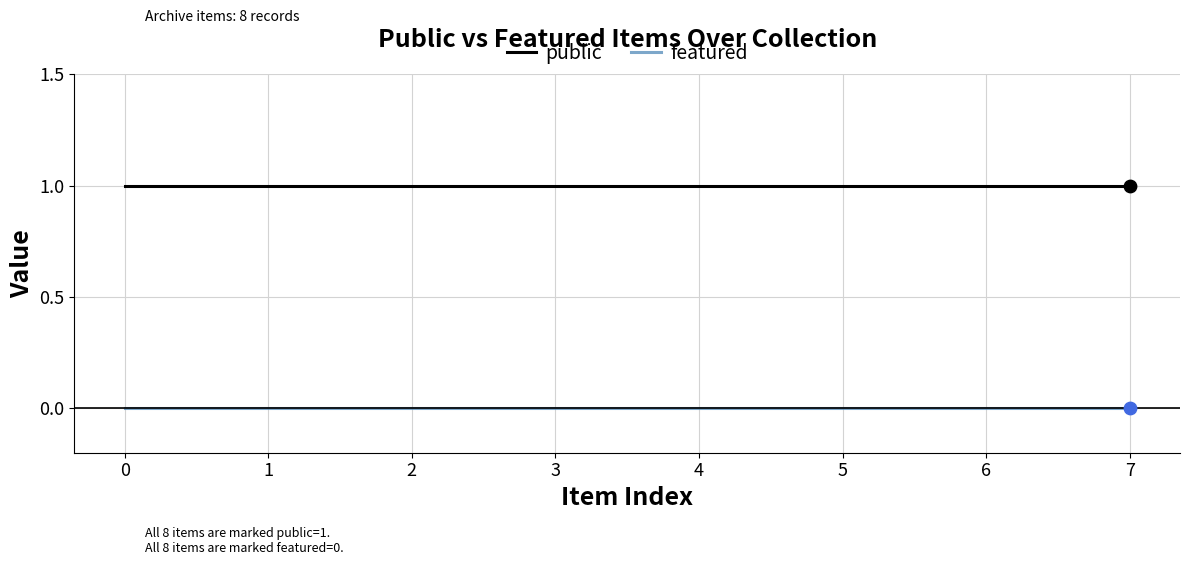

List the series in order of their overall mean, highest first.

public, featured